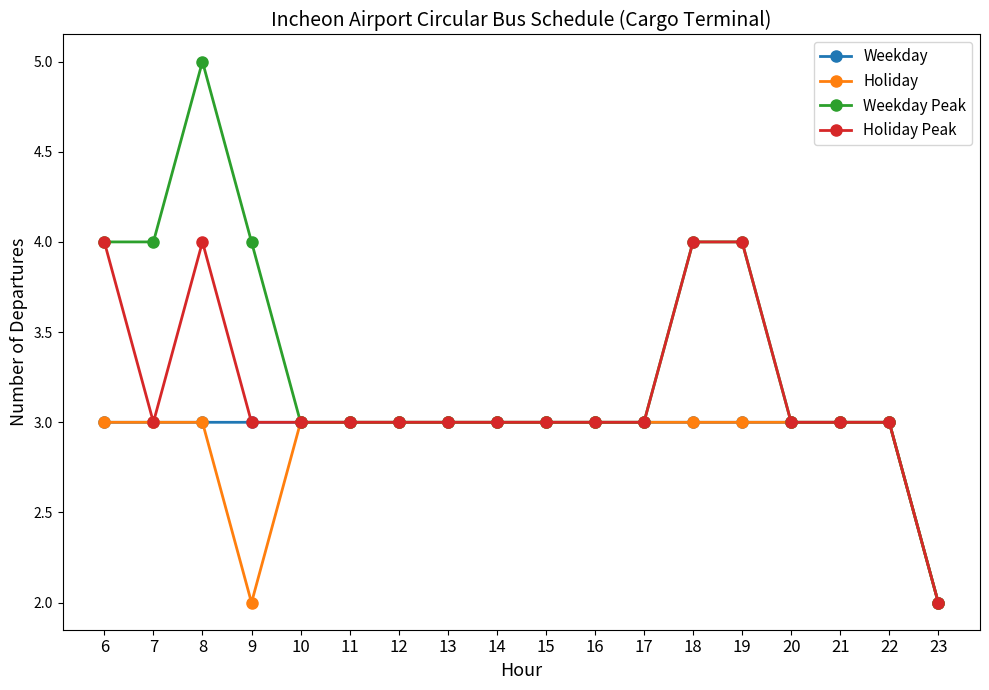

What is the maximum value for Holiday Peak?

4